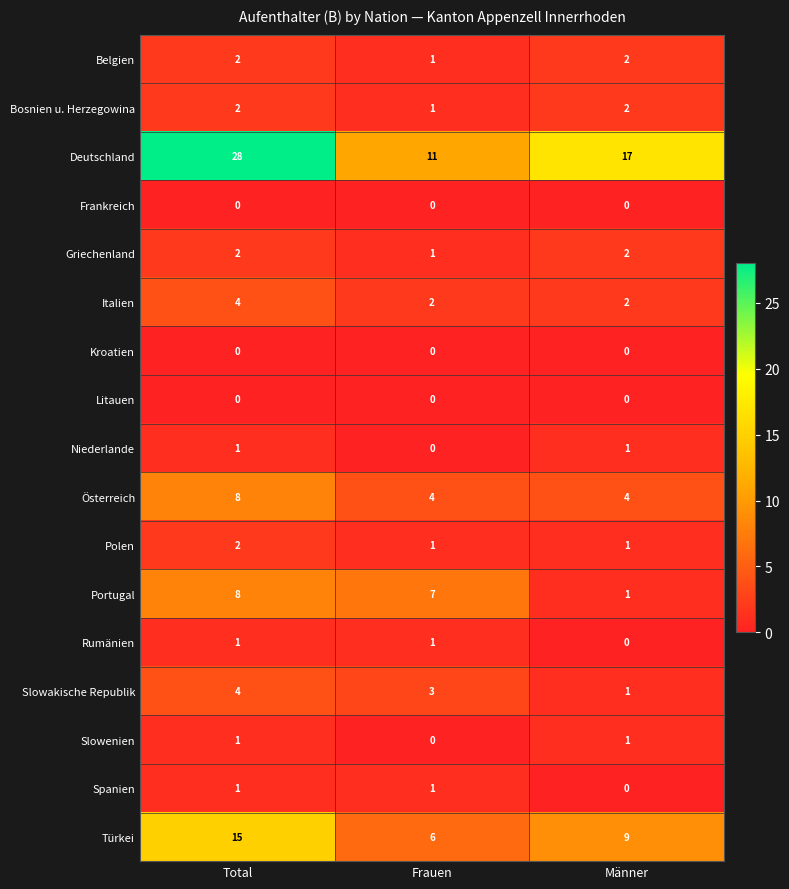

Which series has the largest range (max minus min)?

Deutschland